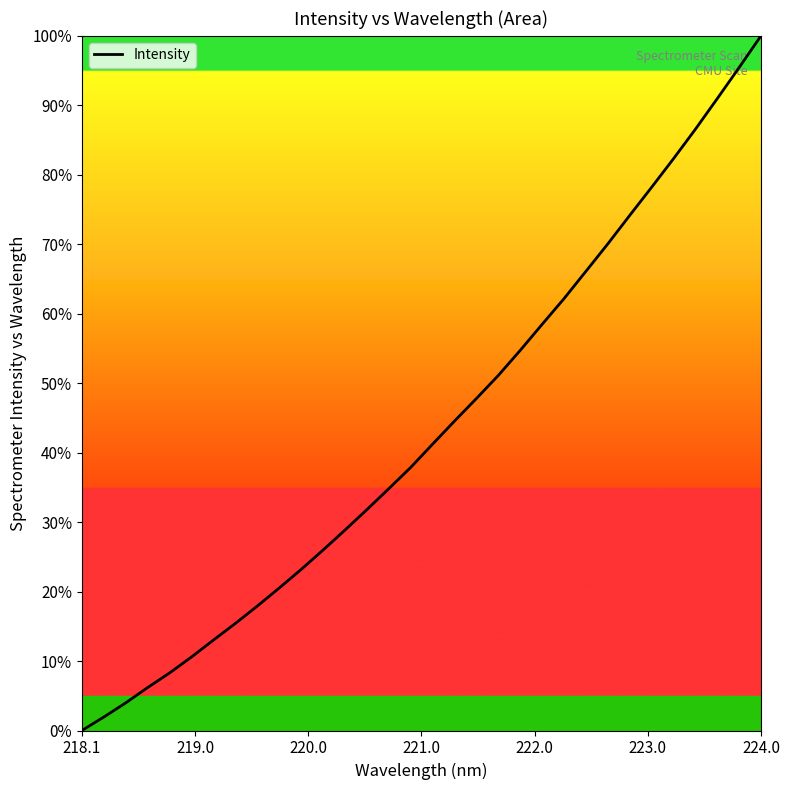

What is the difference between the maximum and minimum values?

100.0